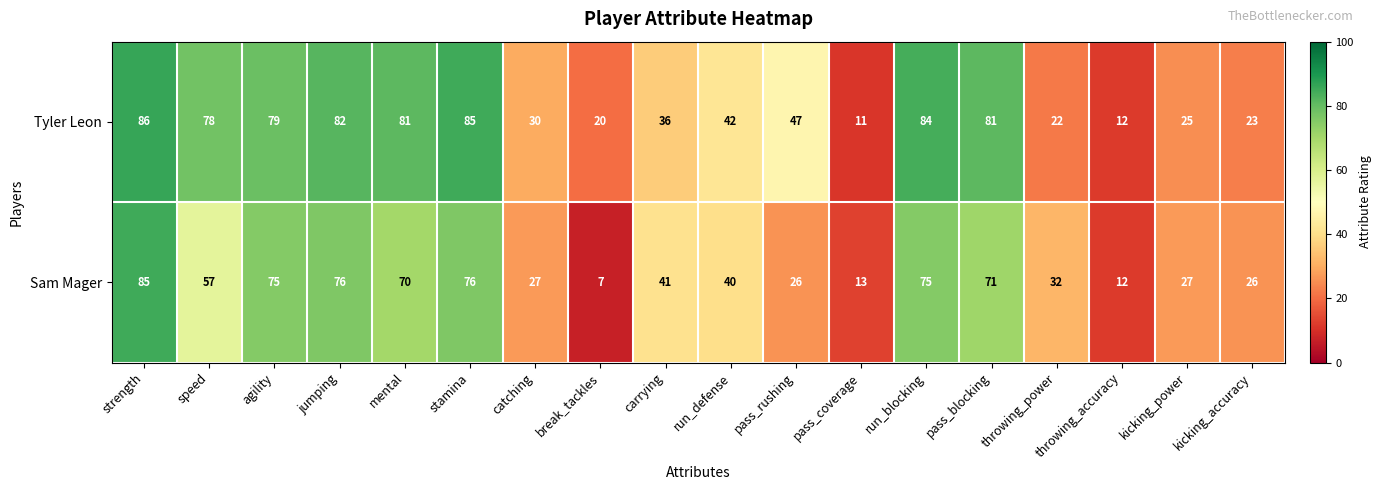

Rank the series by their average value, from lowest to highest.

Sam Mager, Tyler Leon